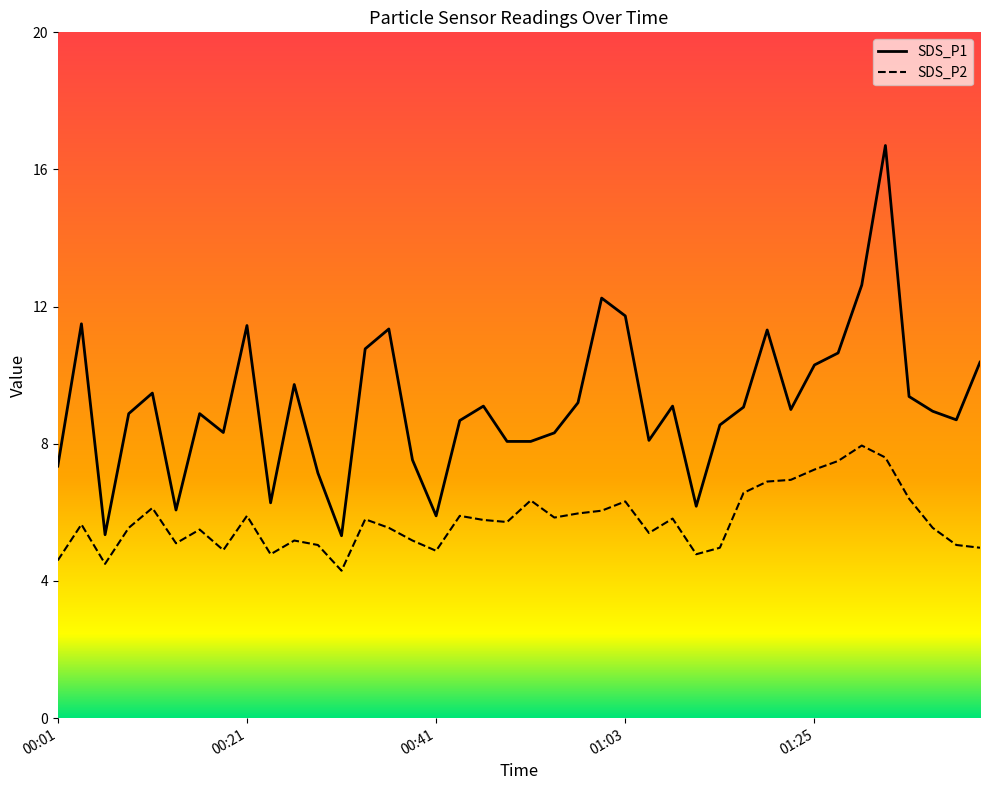

True or false: SDS_P2 and SDS_P1 cross at least once.

False